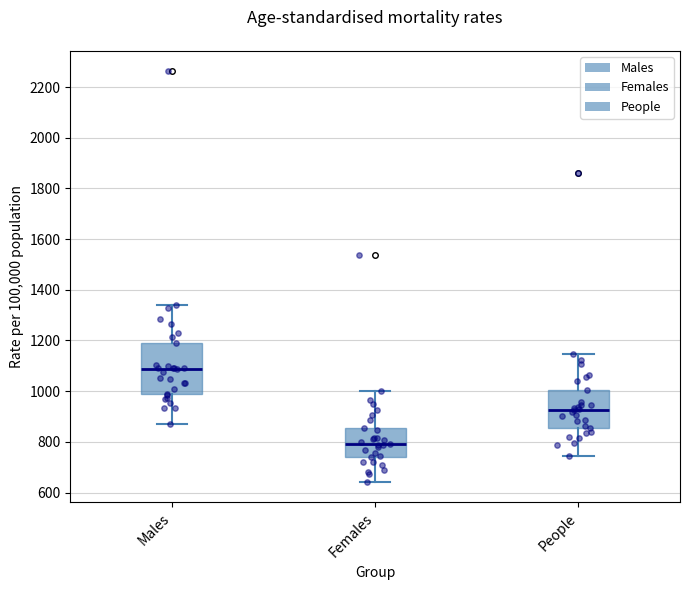

Which box's median line is the highest?

Males